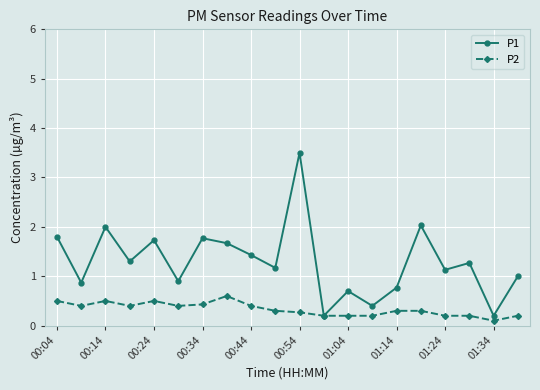

True or false: P1 has more than 2 points higher than both neighbors.

True